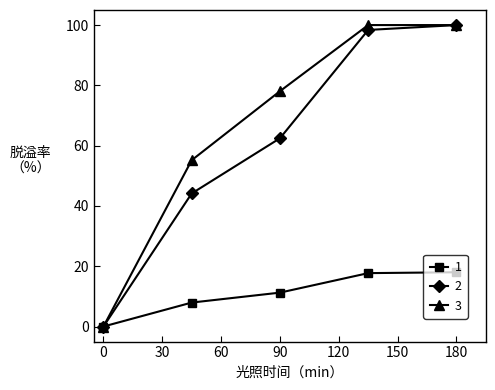

What is the value of the 2 point at the 2nd from the left?

44.1